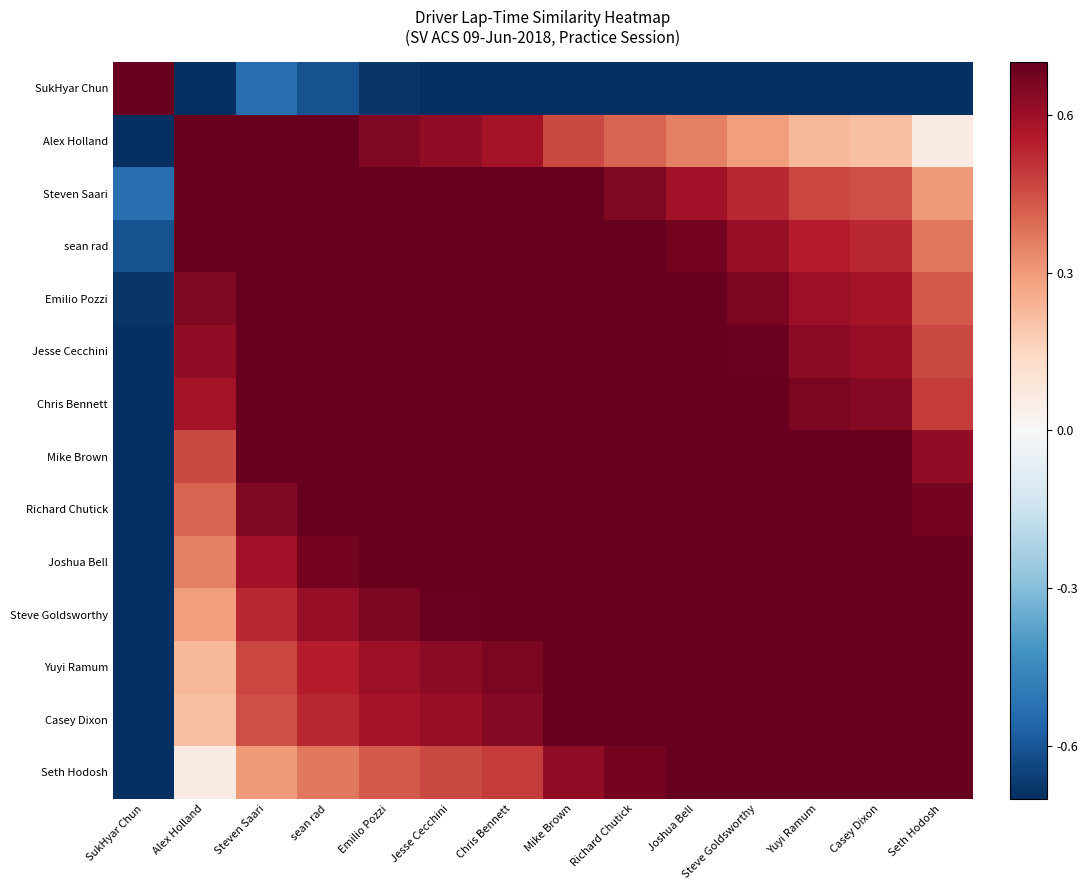

Count the number of categories in the chart.

14